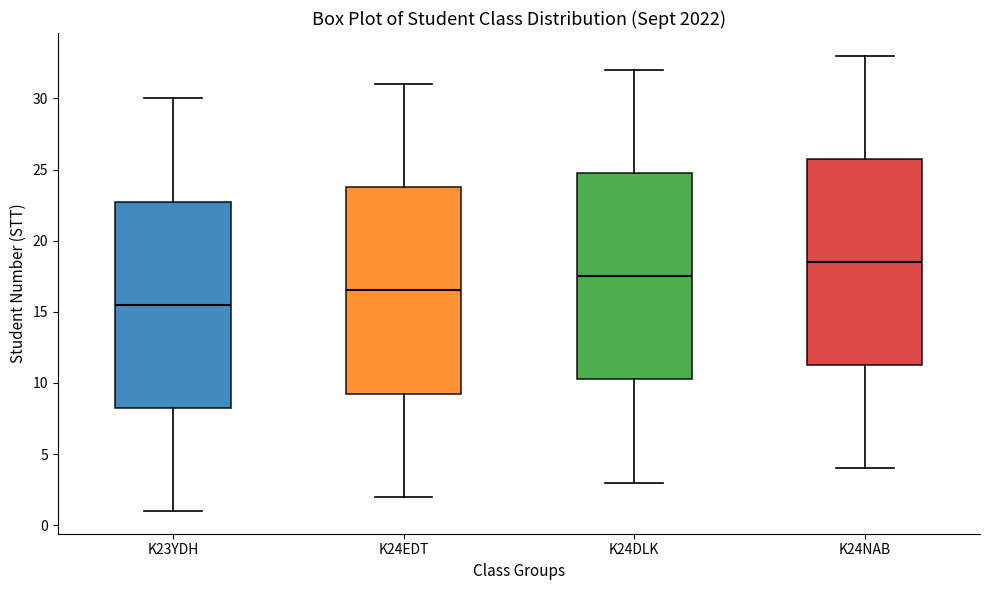

Which box's median line is the highest?

K24NAB